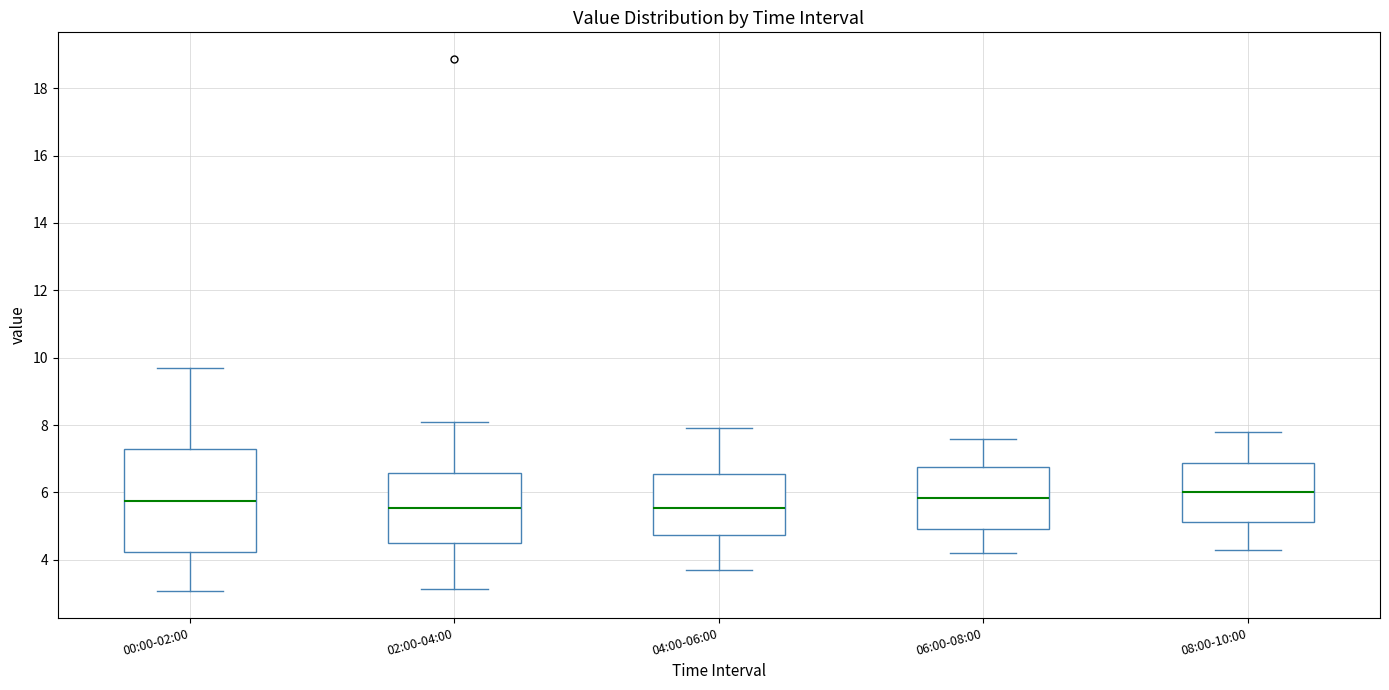

Reading left to right, transcribe this box plot: for each box, give where its median line is, the range the box spans, and where its two whiskers end, as read against the y-axis. The values are not printed on the chart, so give them approximately, as read against the axis.

00:00-02:00: median 5.8, box 4.2 to 7.2, whiskers 3.0 to 9.8
02:00-04:00: median 5.6, box 4.6 to 6.6, whiskers 3.2 to 8.2
04:00-06:00: median 5.6, box 4.8 to 6.6, whiskers 3.8 to 8.0
06:00-08:00: median 5.8, box 5.0 to 6.8, whiskers 4.2 to 7.6
08:00-10:00: median 6.0, box 5.2 to 6.8, whiskers 4.4 to 7.8